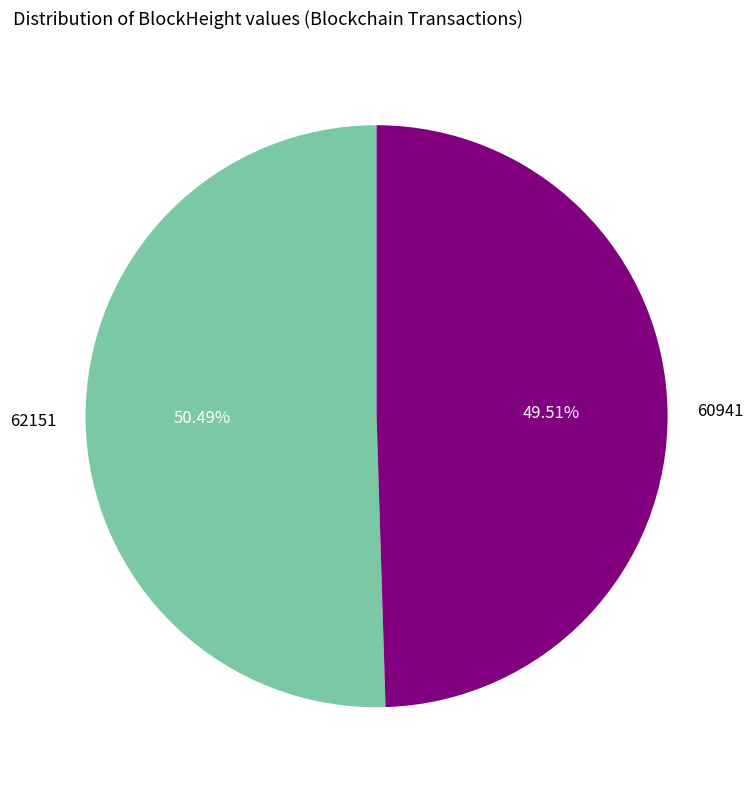

Which category accounts for the majority?

62151